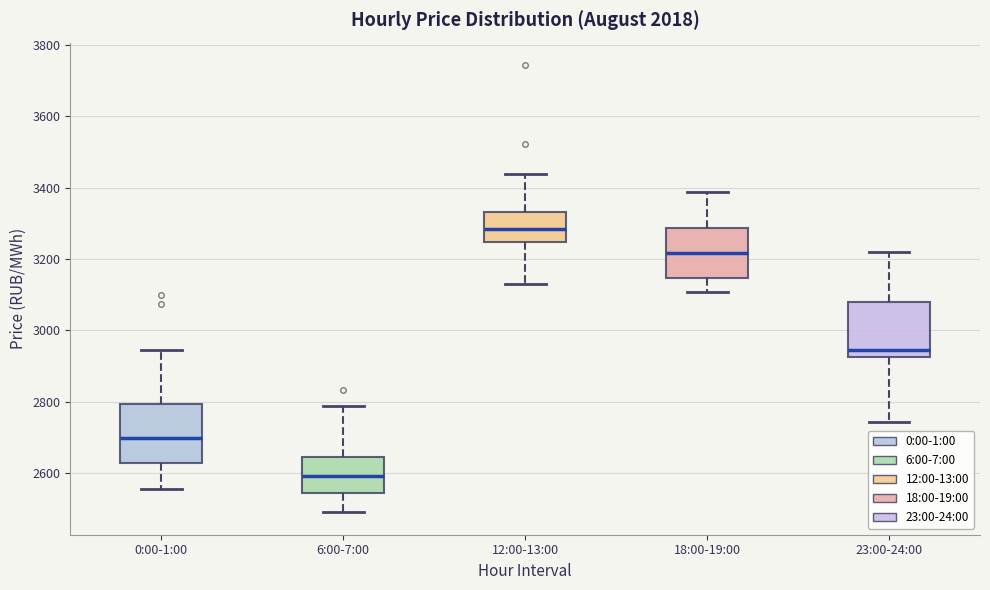

Reading left to right, transcribe this box plot: for each box, give where its median line is, the range the box spans, and where its two whiskers end, as read against the y-axis. The values are not printed on the chart, so give them approximately, as read against the axis.

0:00-1:00: median 2700, box 2620 to 2800, whiskers 2560 to 2940
6:00-7:00: median 2600, box 2540 to 2640, whiskers 2500 to 2780
12:00-13:00: median 3280, box 3240 to 3340, whiskers 3120 to 3440
18:00-19:00: median 3220, box 3140 to 3280, whiskers 3100 to 3380
23:00-24:00: median 2940, box 2920 to 3080, whiskers 2740 to 3220